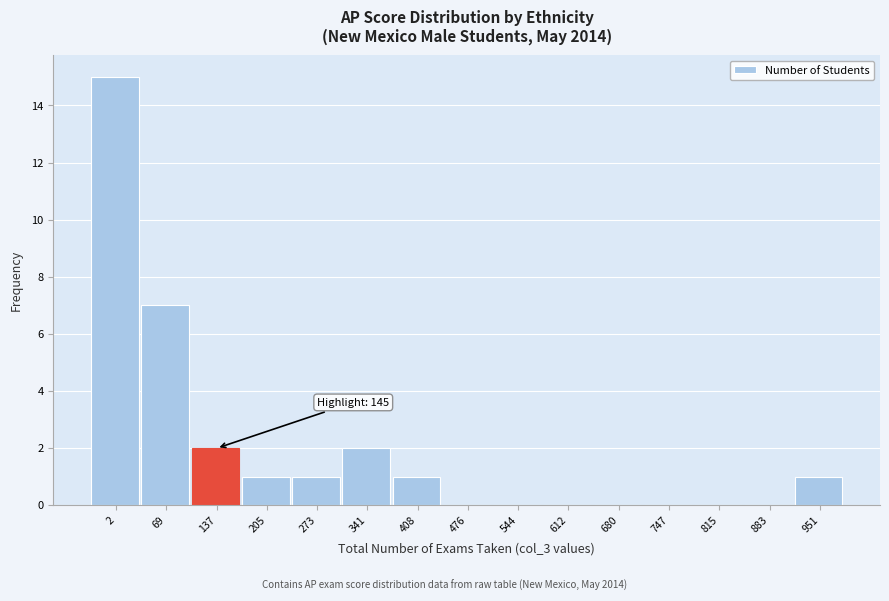

Reading left to right, what are all the values shown in this chart?

2=15	69=7	137=2	205=1	273=1	341=2	408=1	476=0	544=0	612=0	680=0	747=0	815=0	883=0	951=1